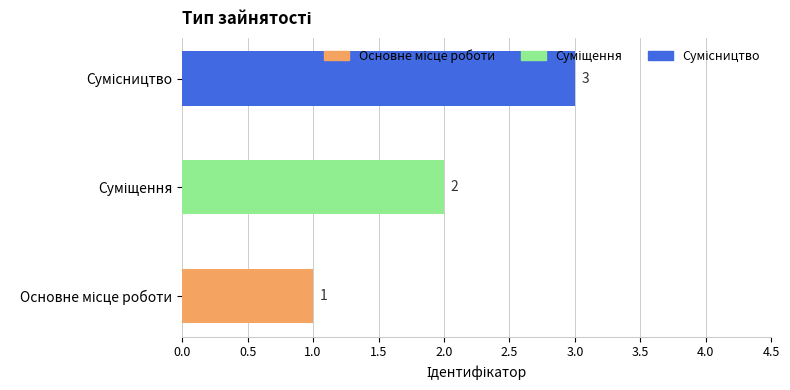

What is the sum of all values?

6